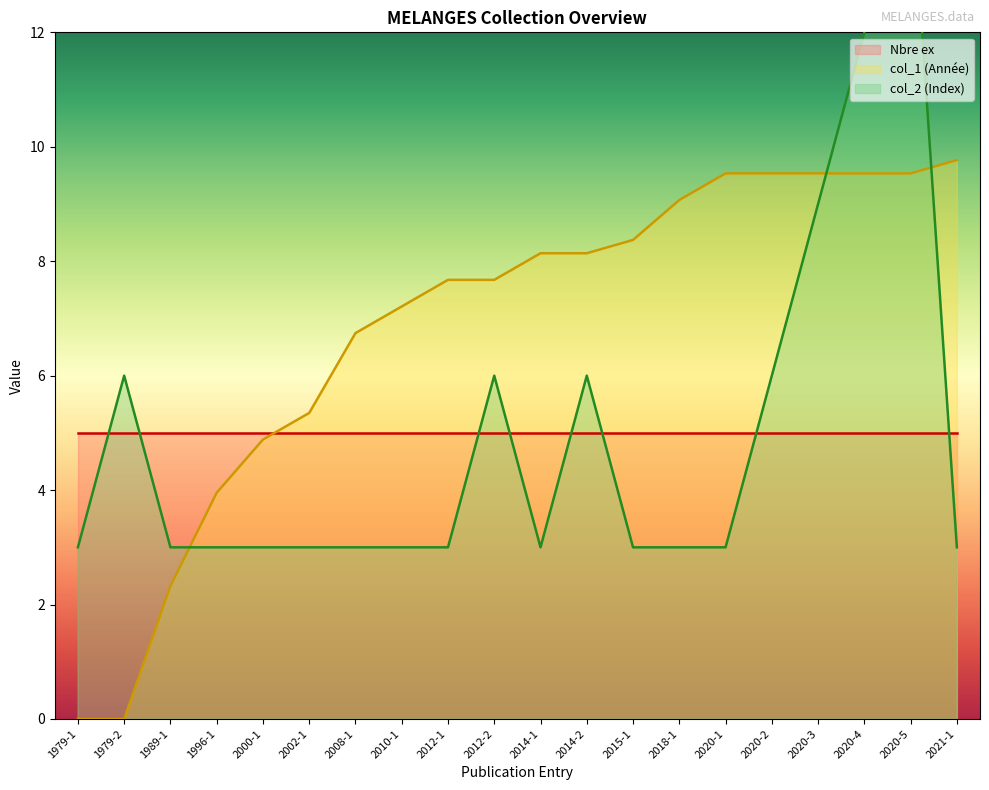

Is the value of col_2 (Index) at 2008-1 greater than the value of col_1 (Année) at 1979-2?

Yes